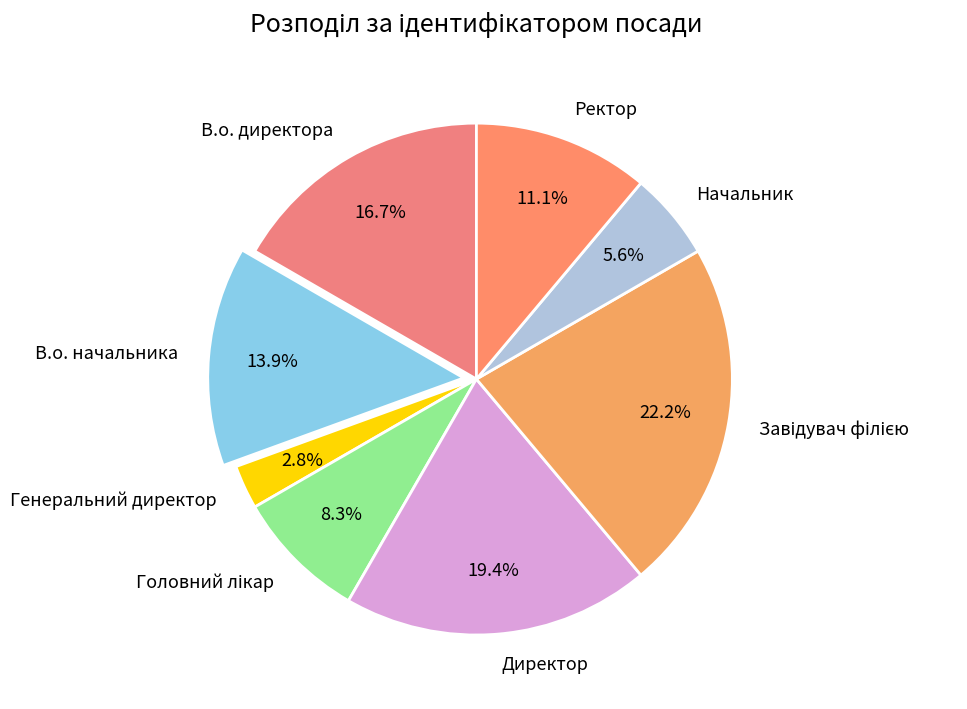

Count the number of slices in the pie.

8